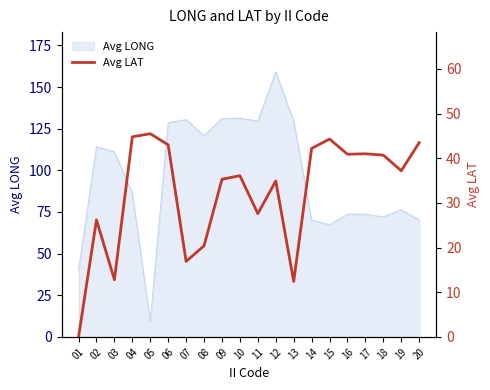

At which label is Avg LONG closest to 84?

04